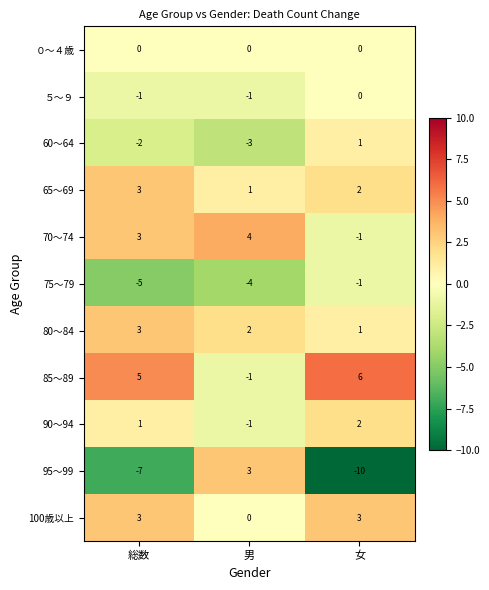

Which series has the widest spread of values?

95～99